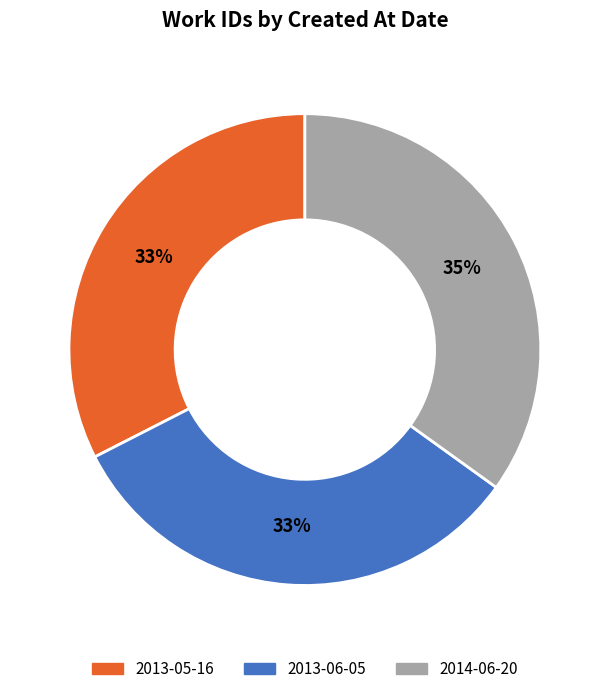

Is there a majority slice in this chart?

No